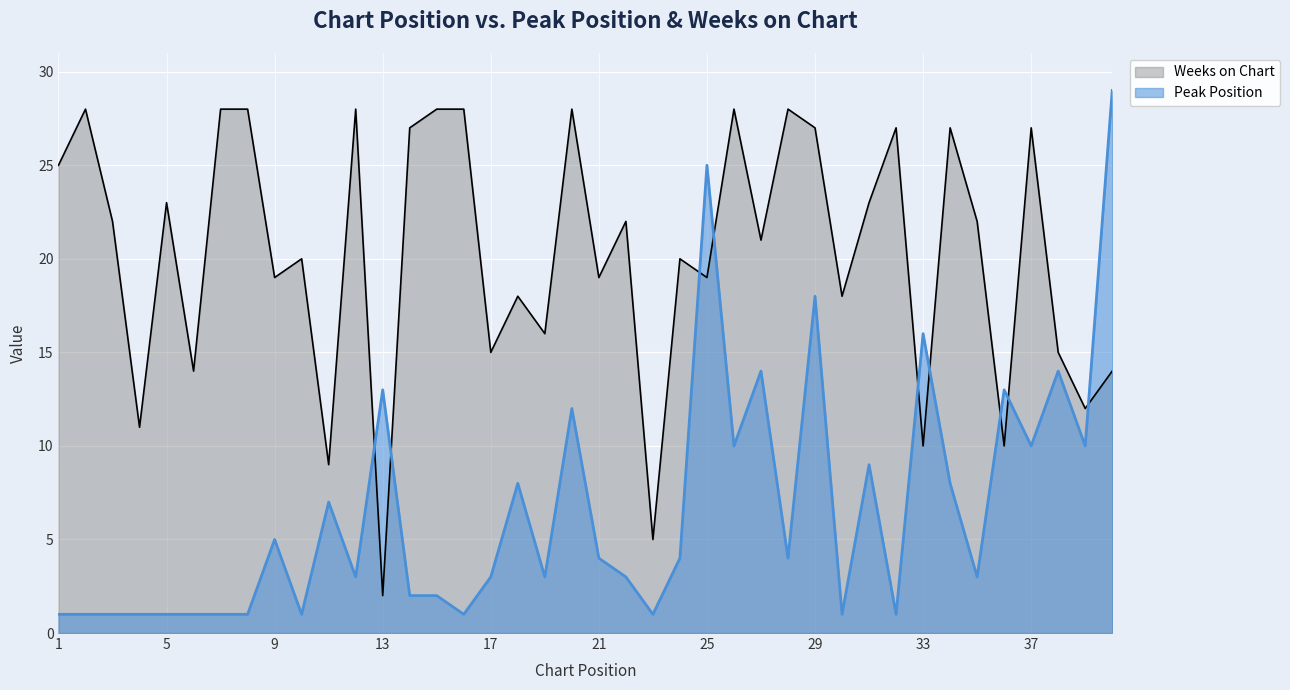

True or false: Weeks on Chart has a value of 27 at 34.

True